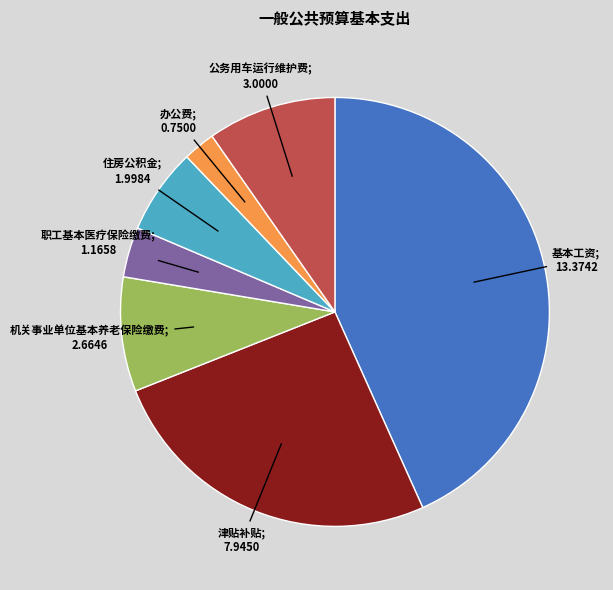

Is there any slice that represents more than half of the pie?

No